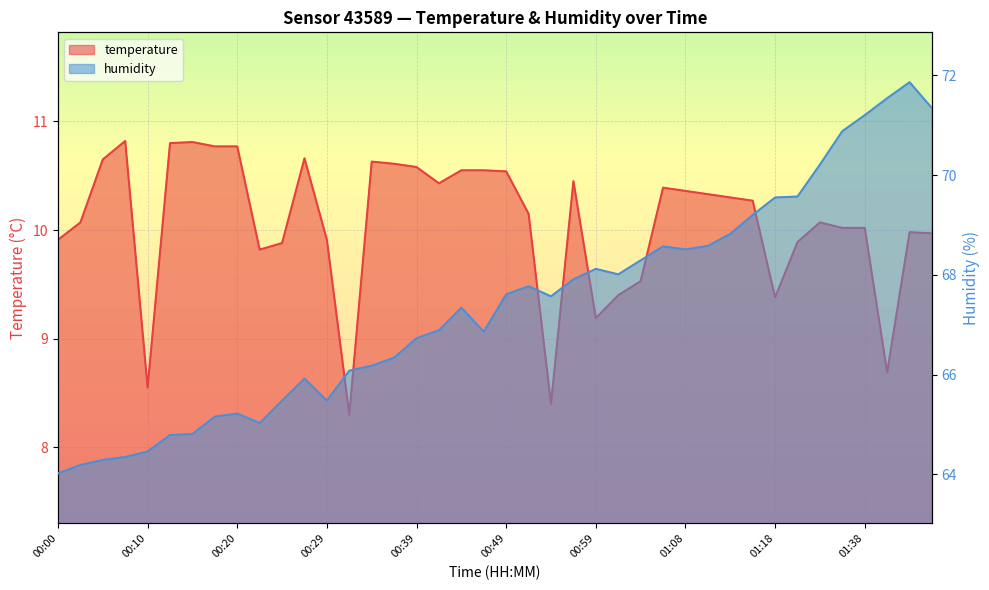

True or false: humidity and temperature cross at least once.

False